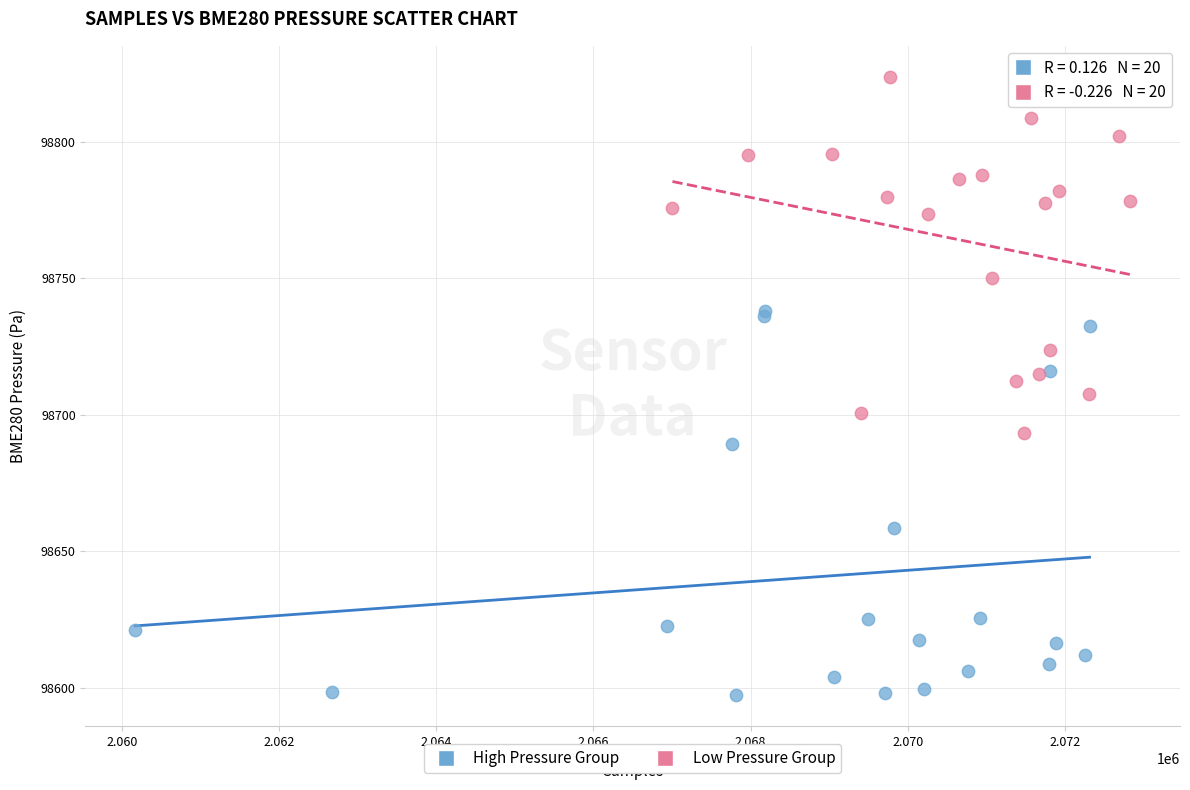

Which series contains the lowest Y value?

High Pressure Group